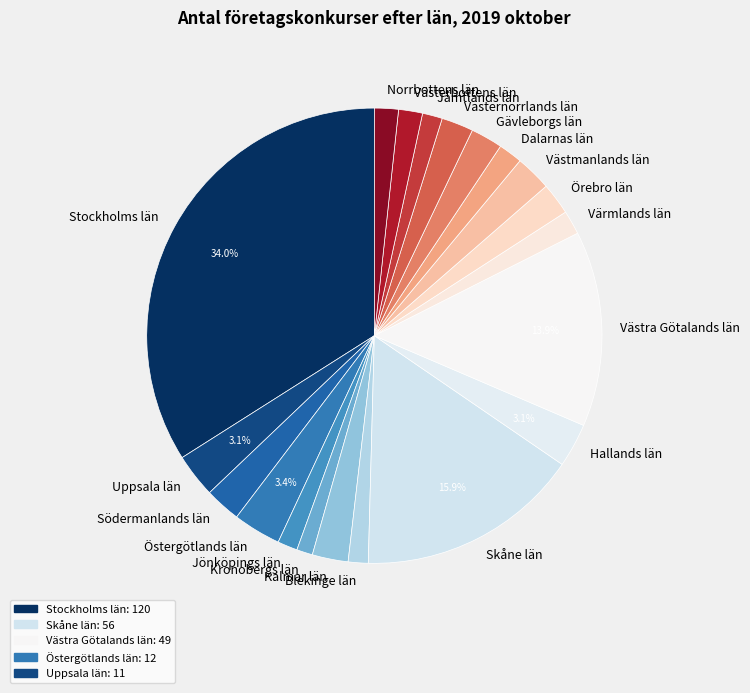

How many segments does this pie chart have?

20